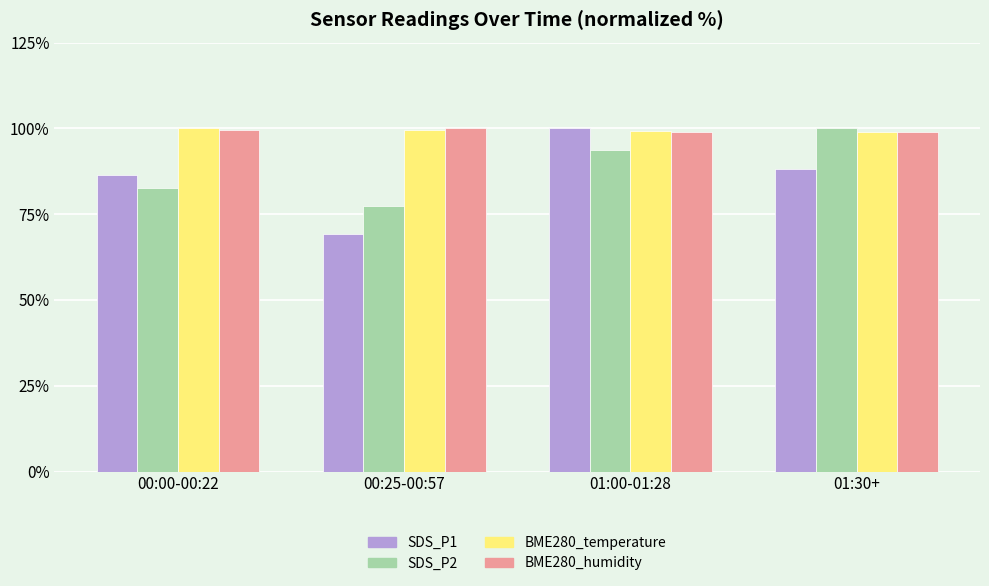

What is the maximum value shown in the chart?

100.0